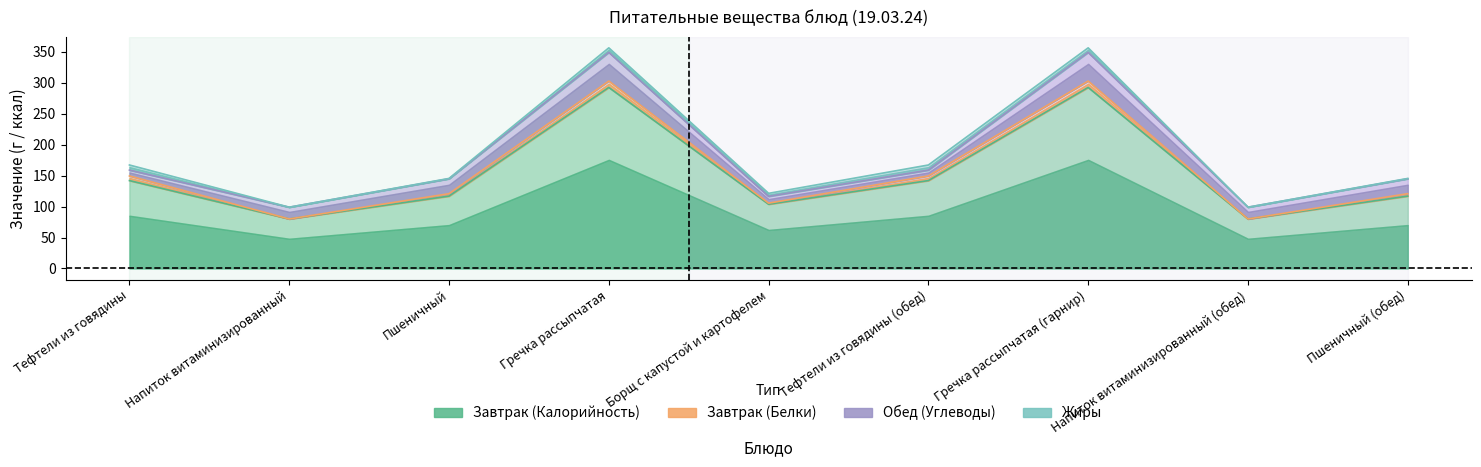

At which category does the chart reach its peak across all series?

Гречка рассыпчатая